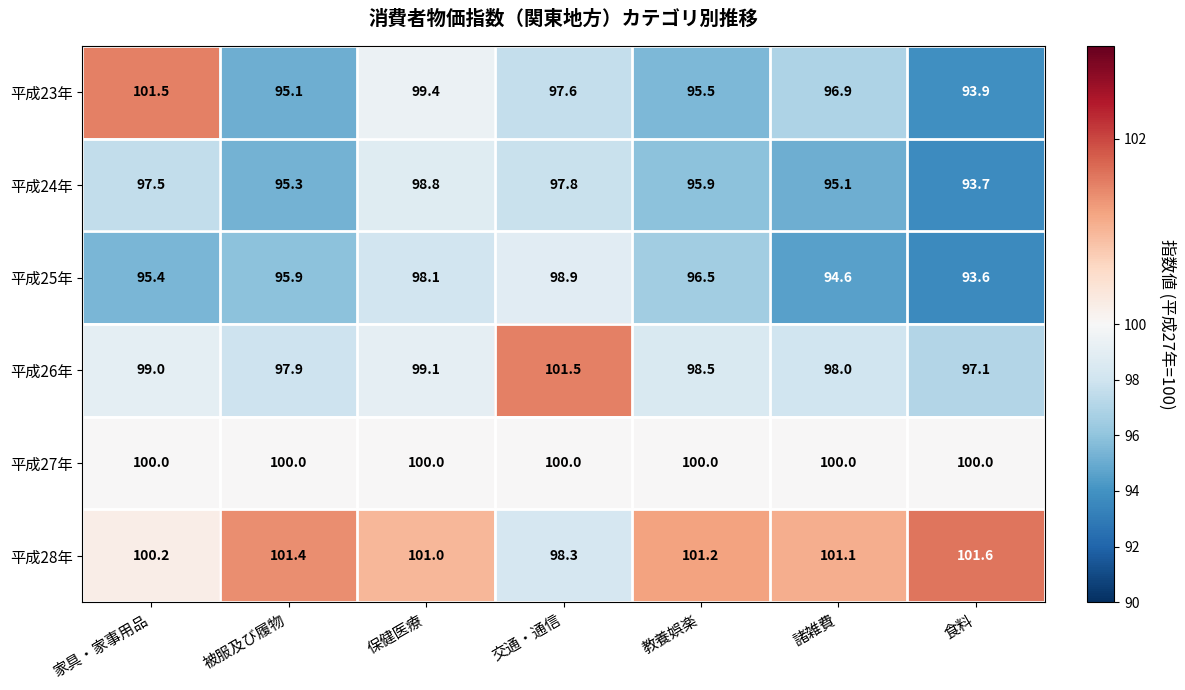

Rank the categories by 平成28年 value from highest to lowest.

食料, 被服及び履物, 教養娯楽, 諸雑費, 保健医療, 家具・家事用品, 交通・通信